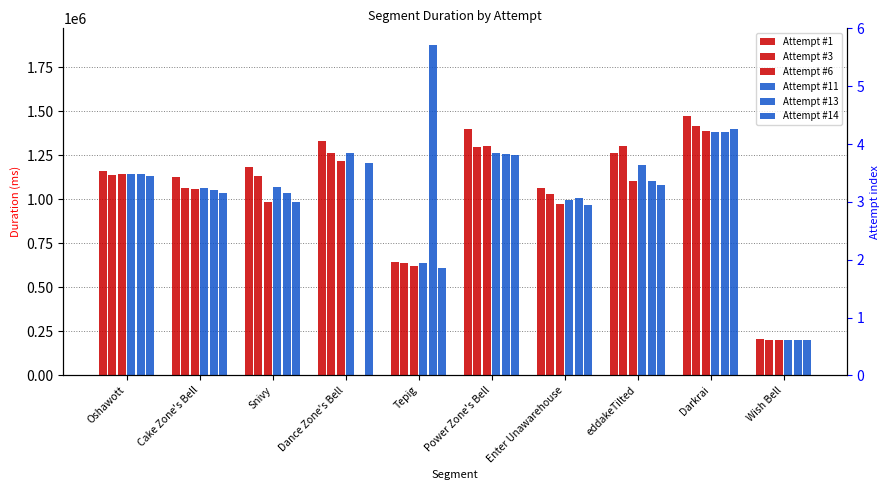

Reading left to right, what are all the values shown in this chart?

Attempt #1: Oshawott=1159883	Cake Zone's Bell=1126051	Snivy=1182109	Dance Zone's Bell=1329781	Tepig=642158	Power Zone's Bell=1400236	Enter Unawarehouse=1062482	eddakeTilted=1260128	Darkrai=1473751	Wish Bell=207164
Attempt #3: Oshawott=1135258	Cake Zone's Bell=1064103	Snivy=1133872	Dance Zone's Bell=1262150	Tepig=635729	Power Zone's Bell=1296940	Enter Unawarehouse=1028272	eddakeTilted=1302103	Darkrai=1413197	Wish Bell=202500
Attempt #6: Oshawott=1144322	Cake Zone's Bell=1055601	Snivy=983377	Dance Zone's Bell=1215238	Tepig=619400	Power Zone's Bell=1299806	Enter Unawarehouse=970894	eddakeTilted=1105553	Darkrai=1387870	Wish Bell=202198
Attempt #11: Oshawott=1143568	Cake Zone's Bell=1065800	Snivy=1070619	Dance Zone's Bell=1263488	Tepig=638498	Power Zone's Bell=1262318	Enter Unawarehouse=997990	eddakeTilted=1191448	Darkrai=1380500	Wish Bell=201276
Attempt #13: Oshawott=1142651	Cake Zone's Bell=1049661	Snivy=1037046	Dance Zone's Bell=0	Tepig=1876180	Power Zone's Bell=1257355	Enter Unawarehouse=1008078	eddakeTilted=1105734	Darkrai=1378733	Wish Bell=202106
Attempt #14: Oshawott=1132350	Cake Zone's Bell=1036088	Snivy=981761	Dance Zone's Bell=1205047	Tepig=609150	Power Zone's Bell=1249384	Enter Unawarehouse=969894	eddakeTilted=1080902	Darkrai=1398288	Wish Bell=200878